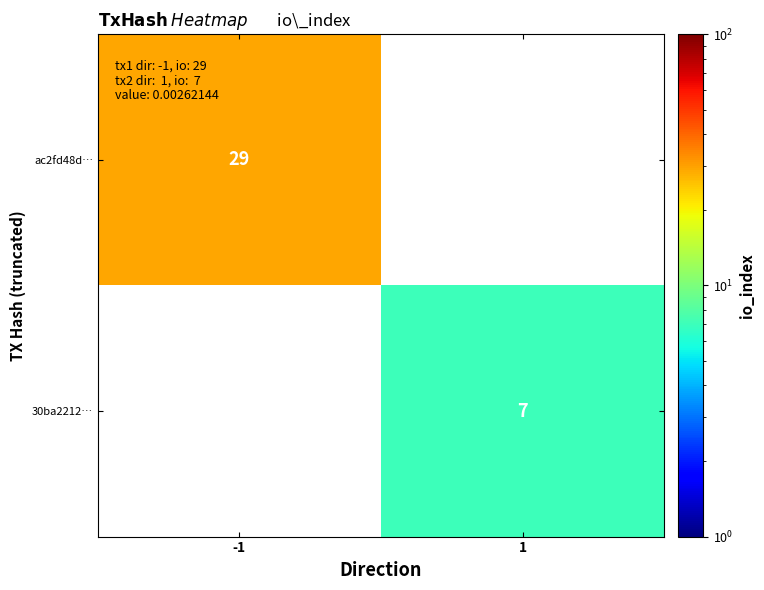

The value of ac2fd48d… at -1 is 29. True or false?

True